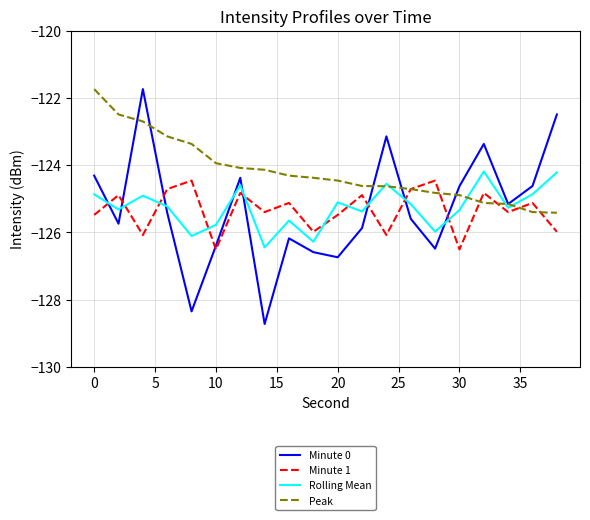

After their last crossing, which series has the higher values: Minute 1 or Rolling Mean?

Rolling Mean